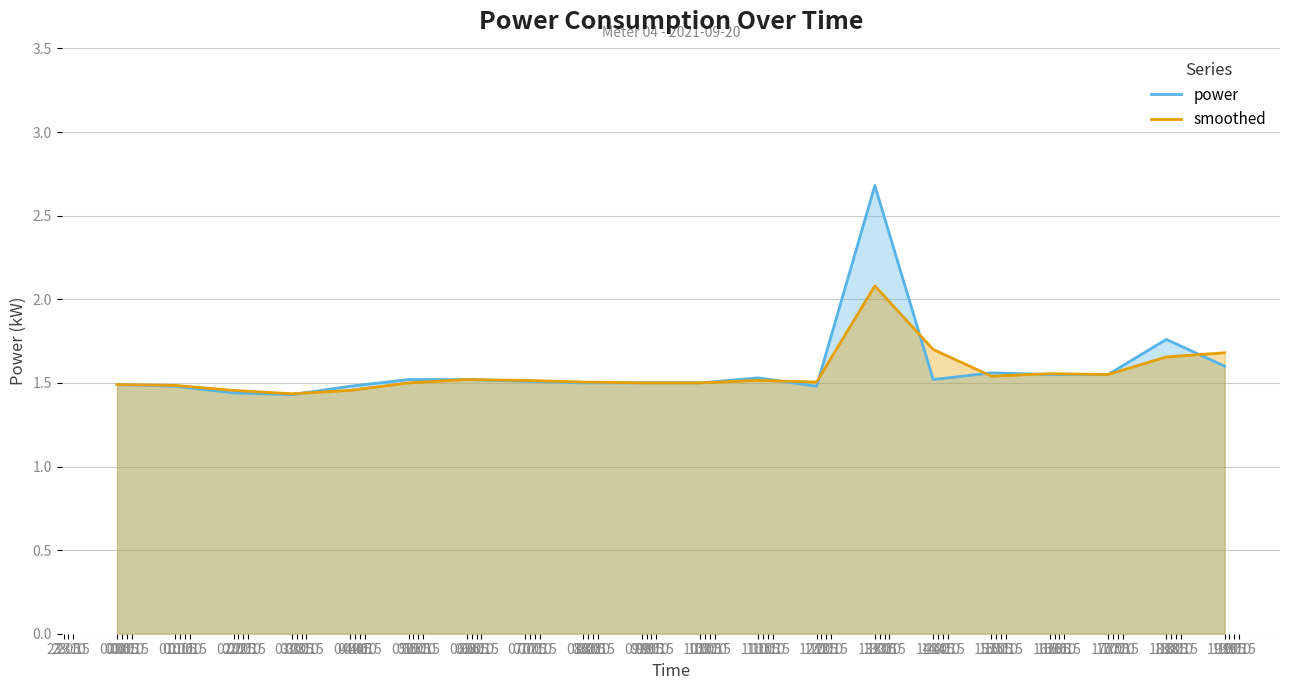

At which label is power closest to 2?

18:00